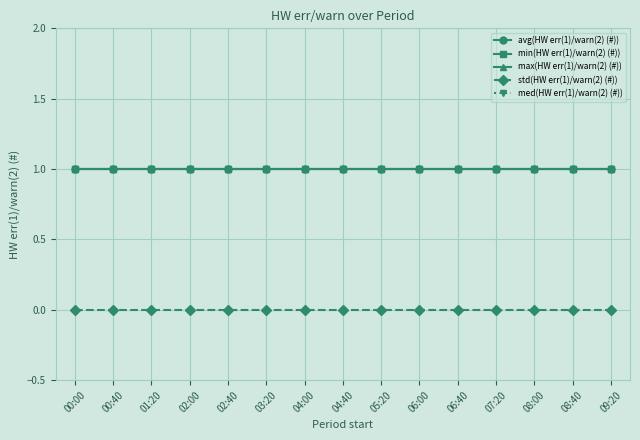

What is the label of the 3rd point from the right?

08:00